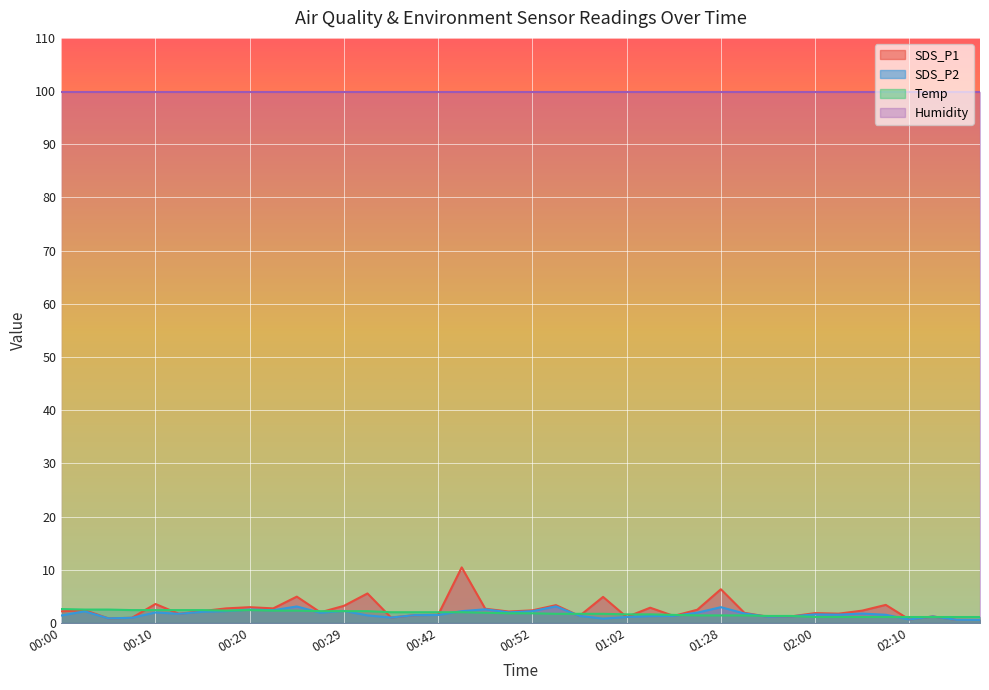

What is the highest value of the Humidity series?

99.9